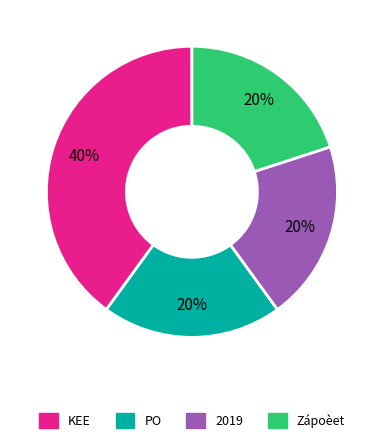

To the nearest percent, what is the difference between the largest and smallest slice percentages?

20%